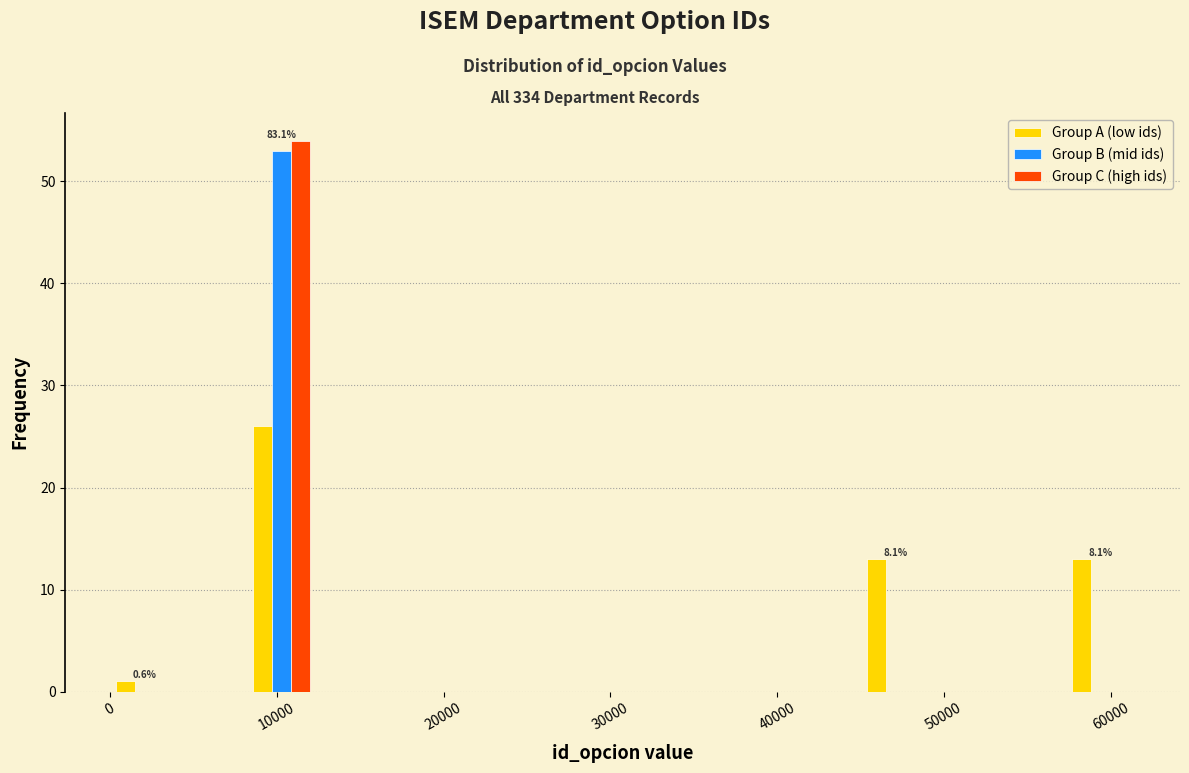

In the Group B (mid ids) series, which range on the x-axis has the tallest bar?

8000 to 12000